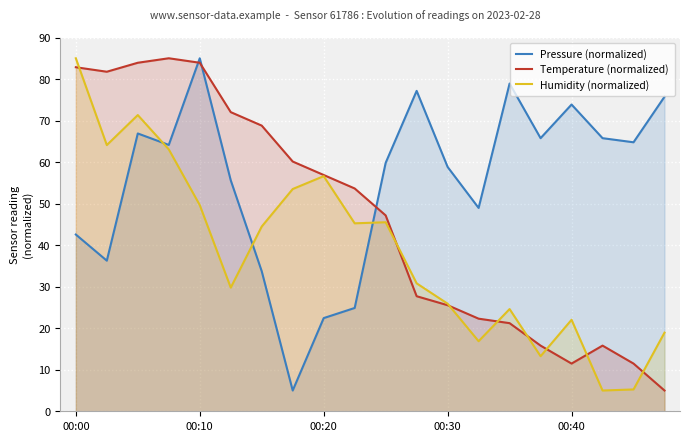

What are all the series names shown in the legend?

Pressure (normalized), Temperature (normalized), Humidity (normalized)